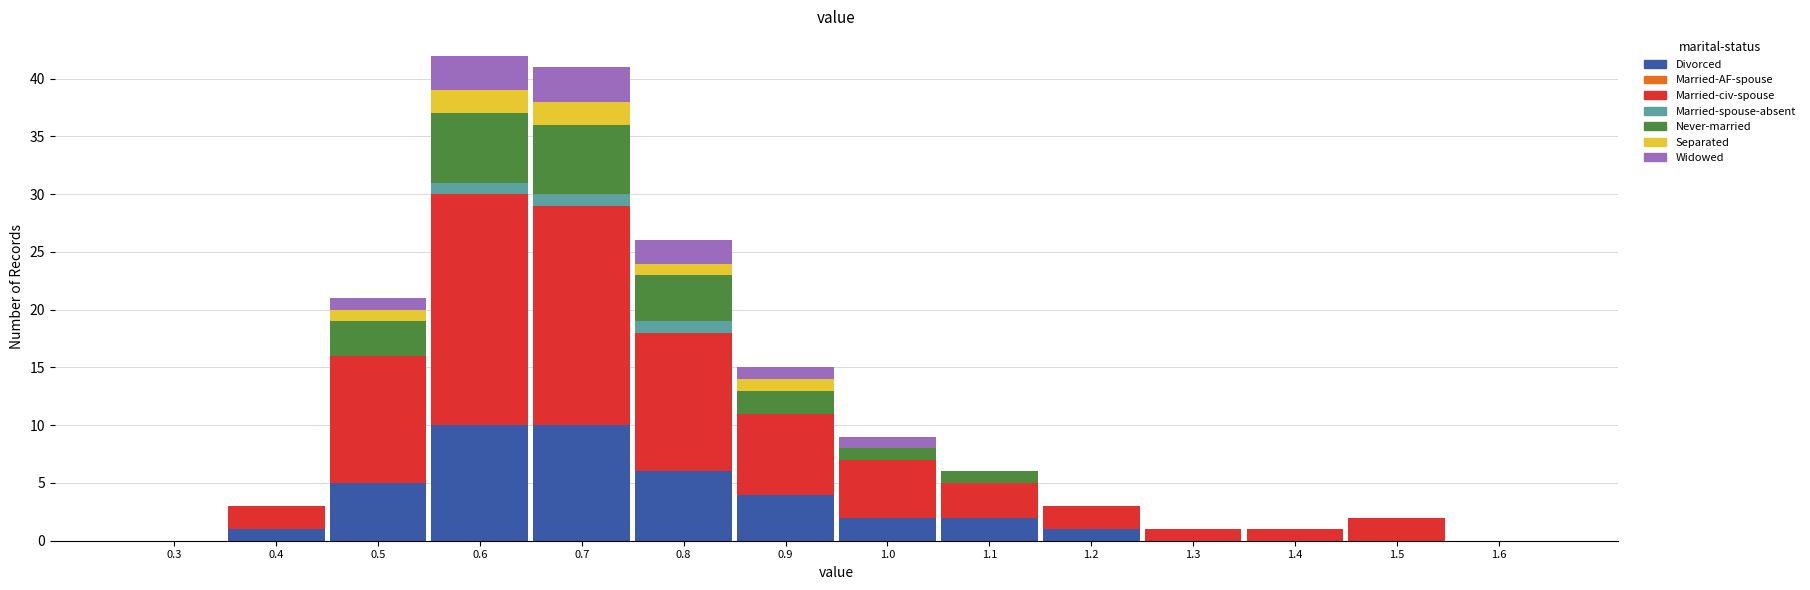

What is the maximum value for Divorced?

10